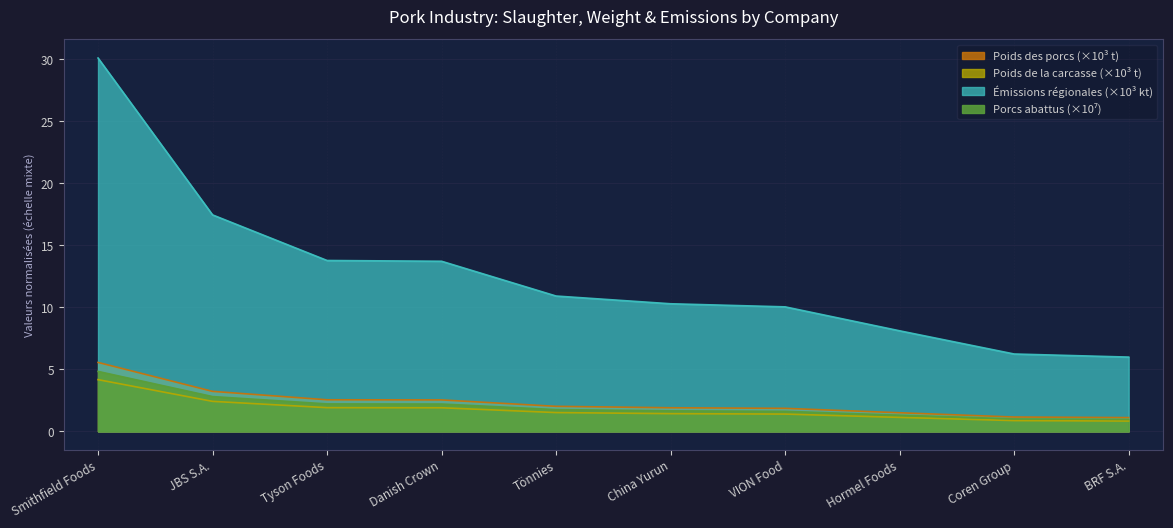

Reading right to left, what are all the values shown in this chart?

Poids des porcs (Mt): BRF S.A.=0.8	Coren Group=0.9	Hormel Foods=1.1	VION Food=1.4	China Yurun=1.4	Tönnies=1.5	Danish Crown=1.9	Tyson Foods=1.9	JBS S.A.=2.4	Smithfield Foods=4.2
Poids de la carcasse (Mt): BRF S.A.=1.1	Coren Group=1.1	Hormel Foods=1.5	VION Food=1.9	China Yurun=1.9	Tönnies=2.0	Danish Crown=2.5	Tyson Foods=2.5	JBS S.A.=3.2	Smithfield Foods=5.6
Émissions régionales (kt CO2e): BRF S.A.=6.0	Coren Group=6.2	Hormel Foods=8.1	VION Food=10.0	China Yurun=10.3	Tönnies=10.9	Danish Crown=13.7	Tyson Foods=13.8	JBS S.A.=17.5	Smithfield Foods=30.1
Porcs abattus (M): BRF S.A.=1.0	Coren Group=1.0	Hormel Foods=1.3	VION Food=1.6	China Yurun=1.7	Tönnies=1.8	Danish Crown=2.2	Tyson Foods=2.2	JBS S.A.=2.8	Smithfield Foods=4.8